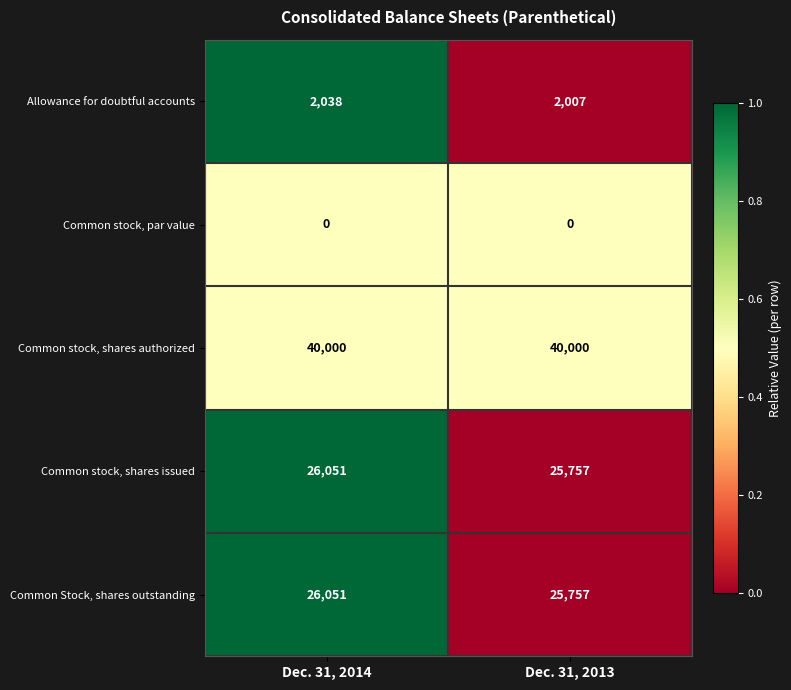

What is the spread (max minus min) of values at Dec. 31, 2014?

40000